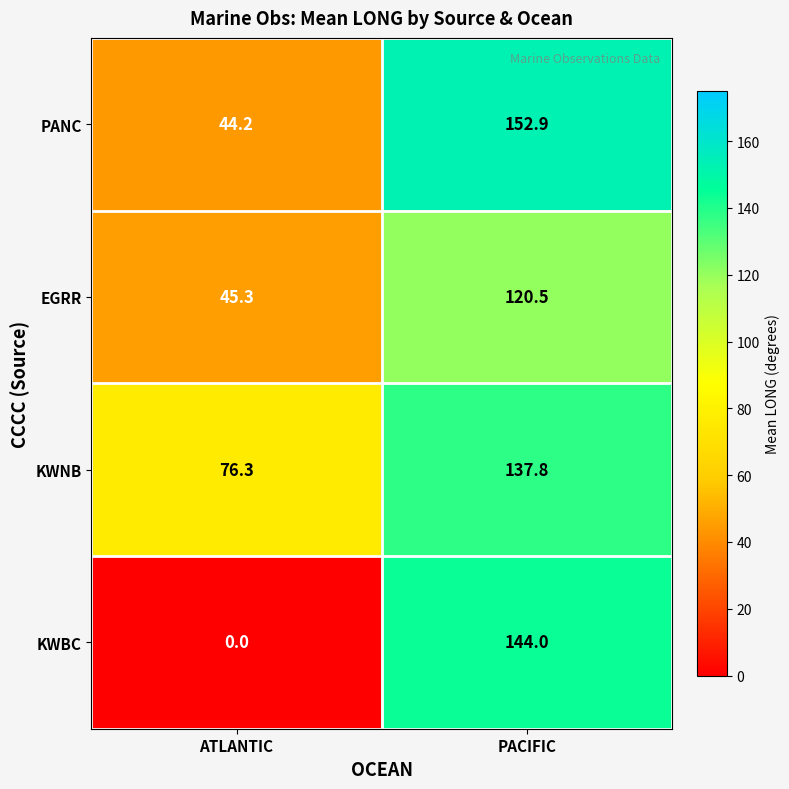

Where is EGRR nearest to the value 82?

ATLANTIC